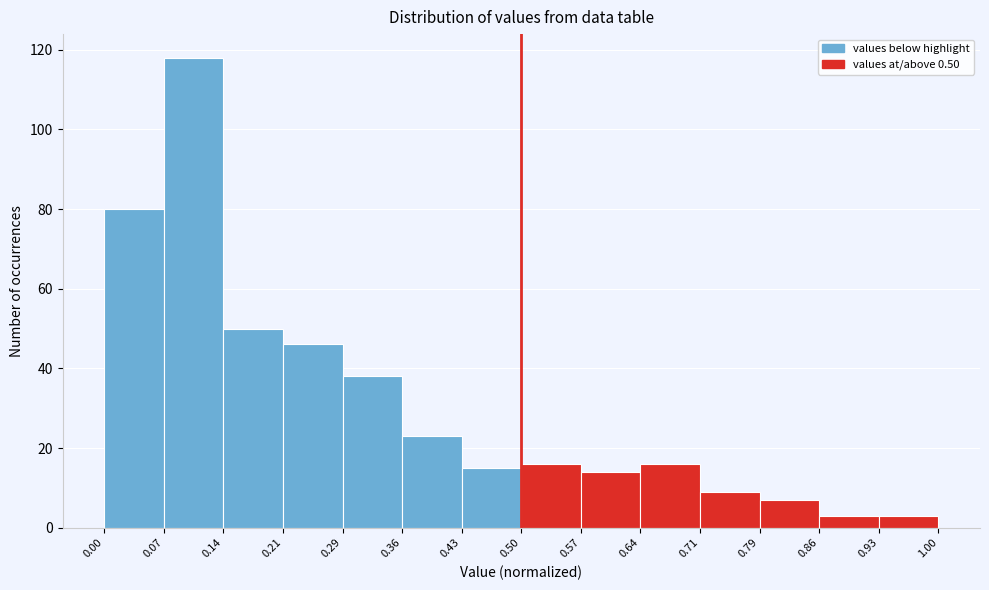

How tall is the bar that spans 0.36 to 0.43 on the x-axis? The values are not printed on the chart, so give them approximately, as read against the axis.

24